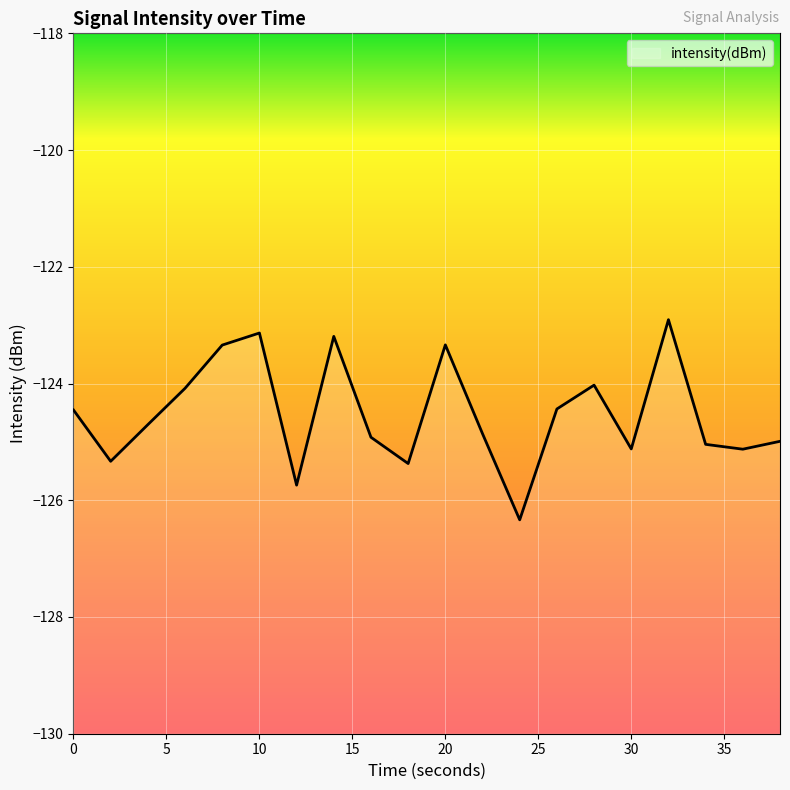

Between 14 and 38, which is larger?

14